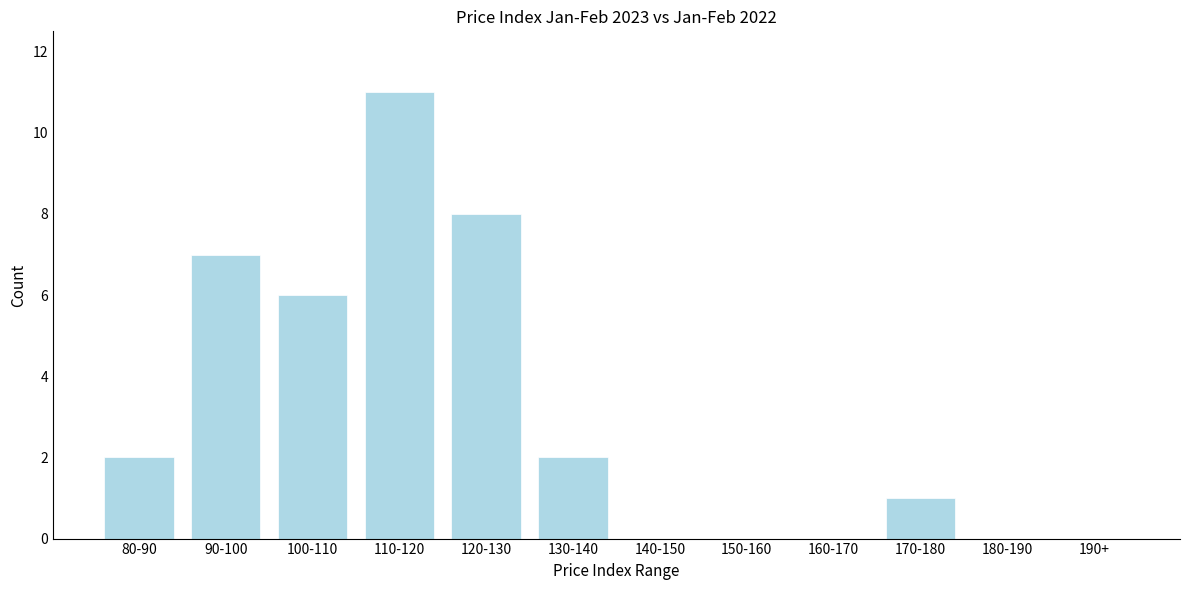

Reading right to left, extract all data points from this chart.

190+=0	180-190=0	170-180=1	160-170=0	150-160=0	140-150=0	130-140=2	120-130=8	110-120=11	100-110=6	90-100=7	80-90=2